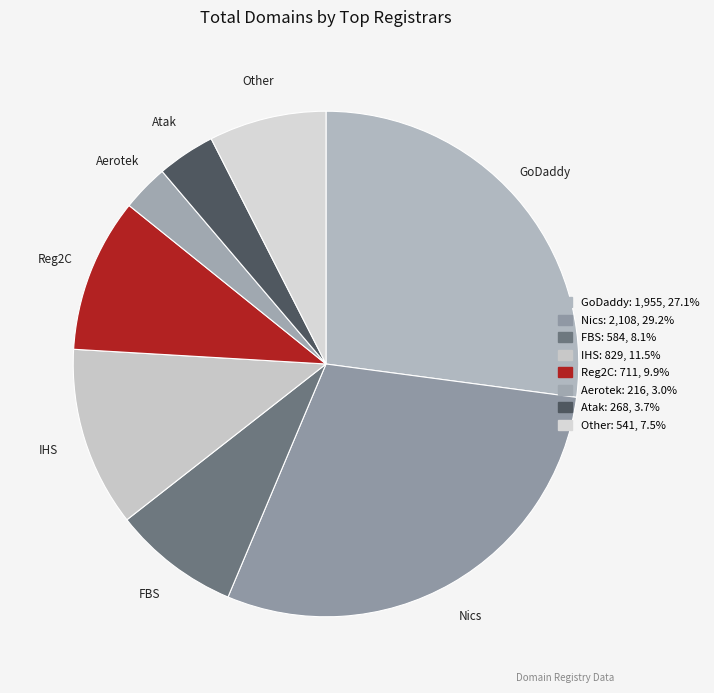

Which slice is the smallest?

Aerotek Bilisim